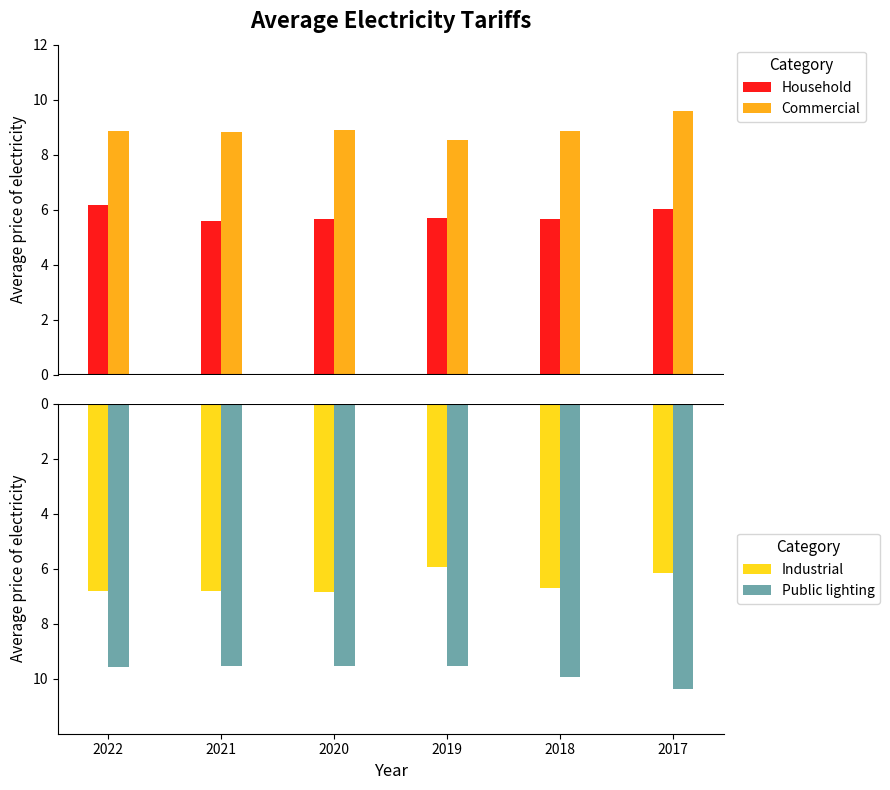

What is the smallest value displayed?

-10.4